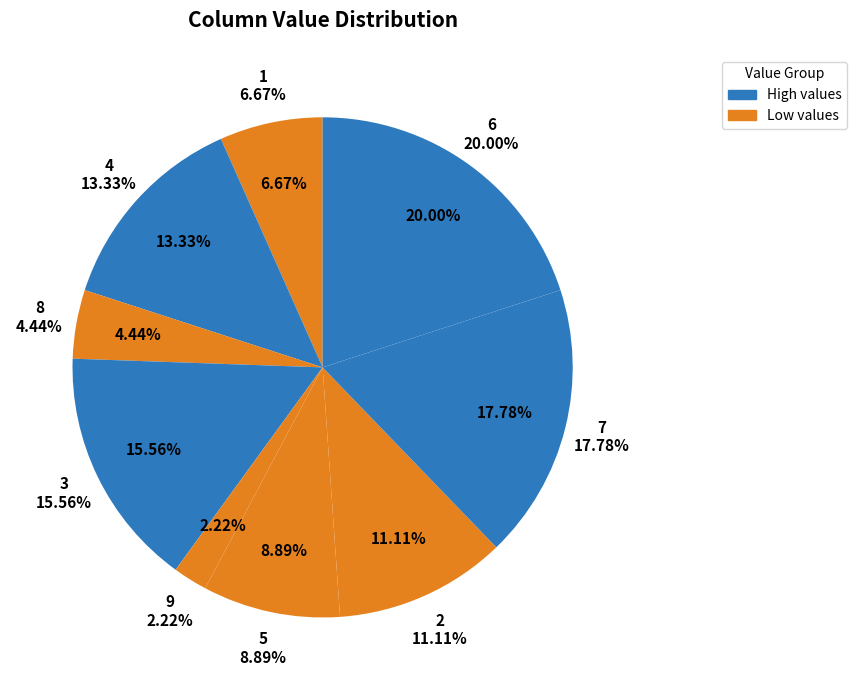

Between 3 and 7, which is larger?

7